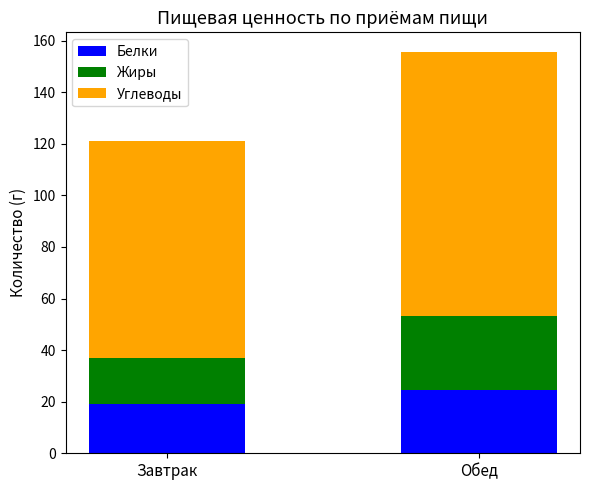

What is the average value of the Белки series?

21.8